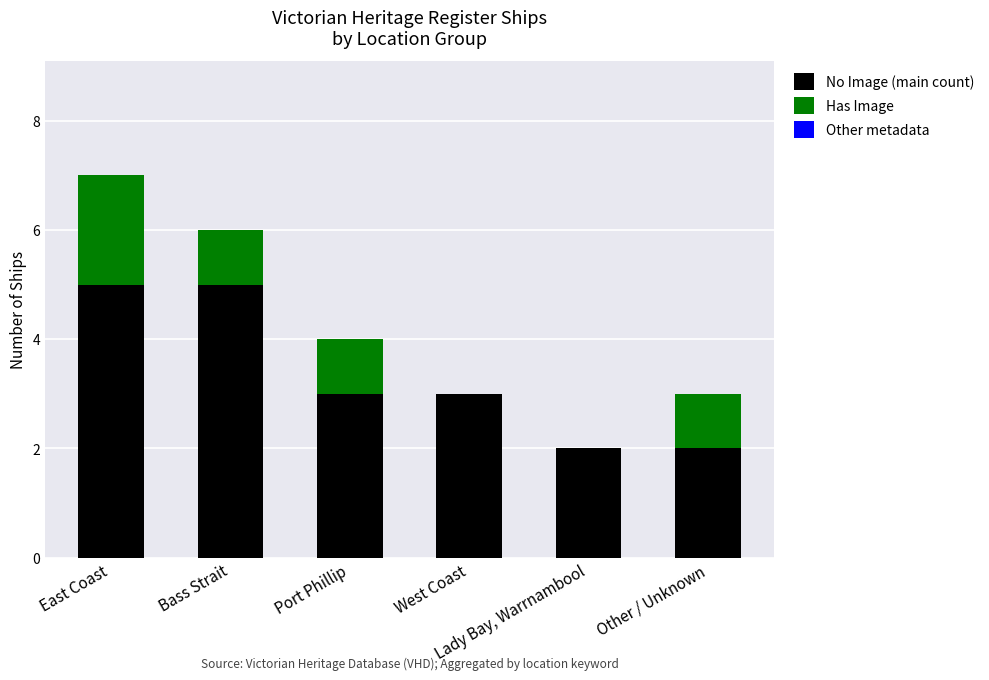

What is the sum of all No Image (main count) values?

20